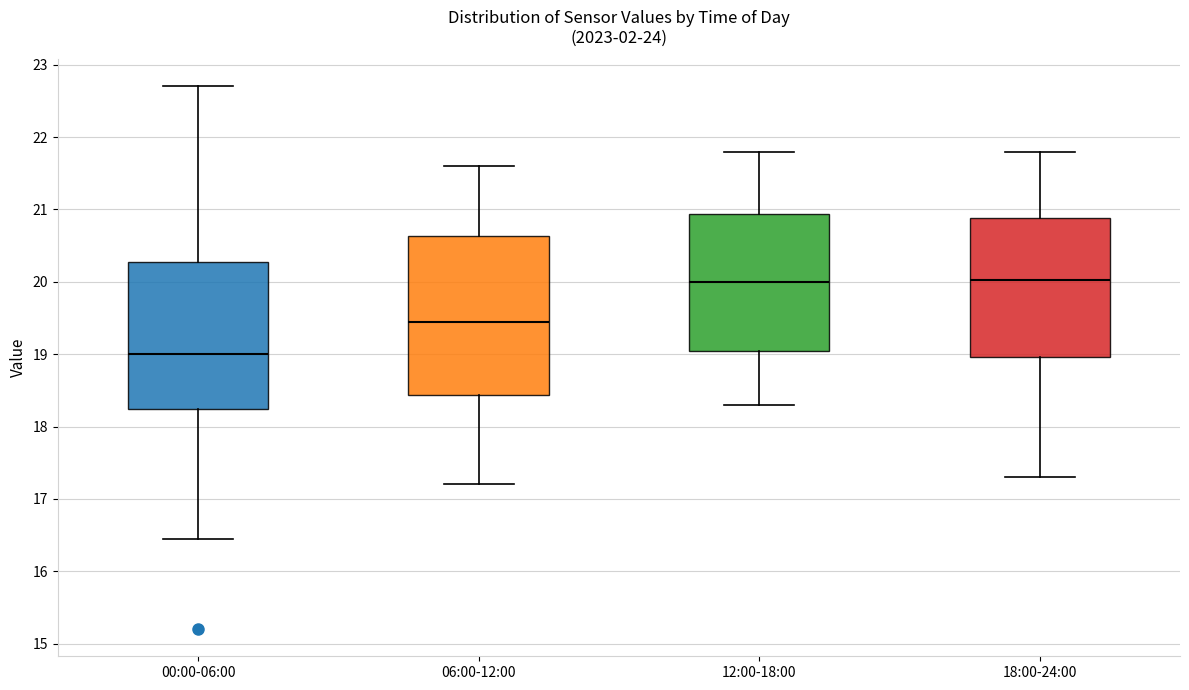

Which box's median line is the lowest?

00:00-06:00